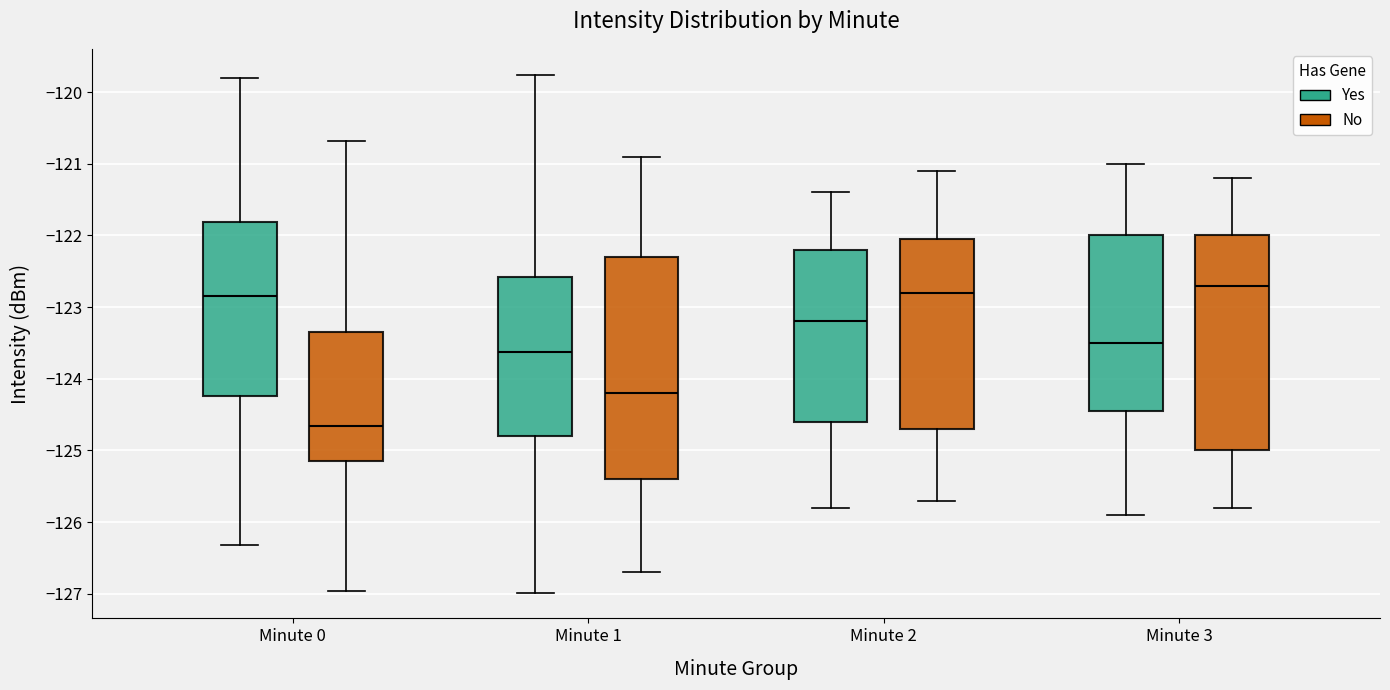

Reading left to right, read every box against the y-axis: the position of its median line, the range the box covers, and the ends of its whiskers. The values are not printed on the chart, so give them approximately, as read against the axis.

Minute 0 (Yes): median -122.8, box -124.2 to -121.8, whiskers -126.3 to -119.8
Minute 0 (No): median -124.7, box -125.2 to -123.4, whiskers -127.0 to -120.7
Minute 1 (Yes): median -123.6, box -124.8 to -122.6, whiskers -127.0 to -119.8
Minute 1 (No): median -124.2, box -125.4 to -122.3, whiskers -126.7 to -120.9
Minute 2 (Yes): median -123.2, box -124.6 to -122.2, whiskers -125.8 to -121.4
Minute 2 (No): median -122.8, box -124.7 to -122.0, whiskers -125.7 to -121.1
Minute 3 (Yes): median -123.5, box -124.4 to -122.0, whiskers -125.9 to -121.0
Minute 3 (No): median -122.7, box -125.0 to -122.0, whiskers -125.8 to -121.2